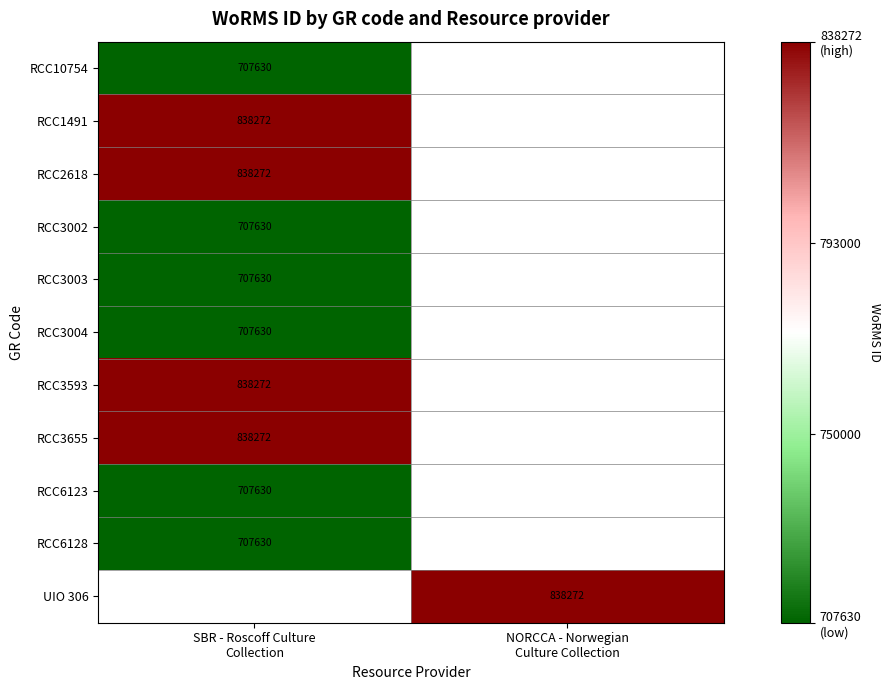

Which category has the lowest value in the RCC3593 series?

SBR - Roscoff Culture Collection